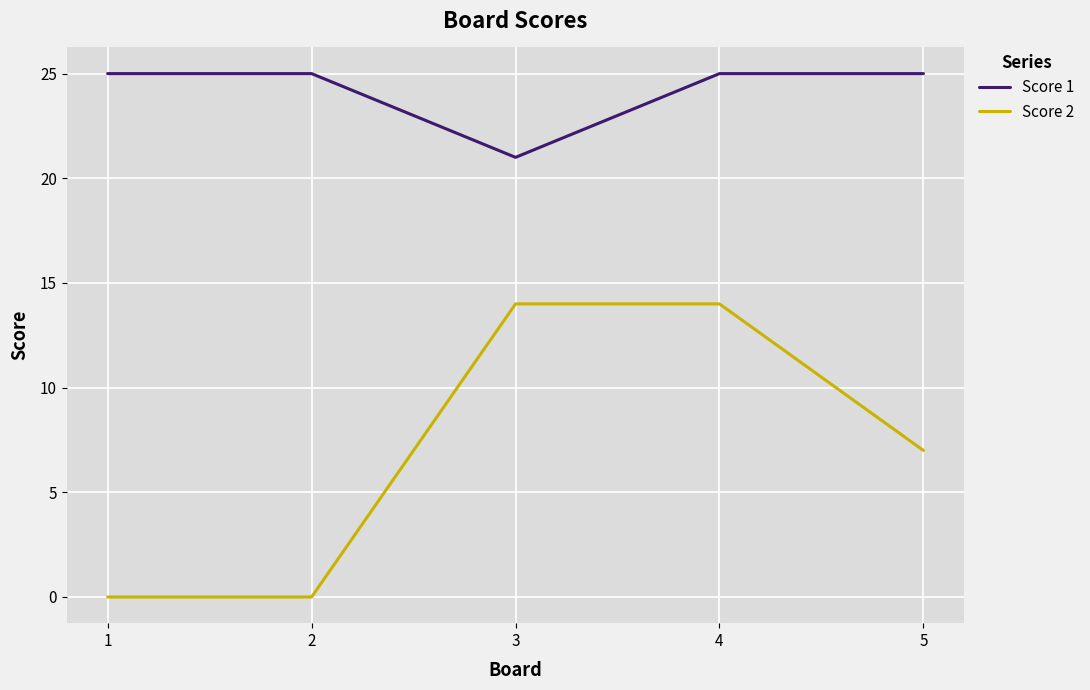

Count the Score 1 values in the range 25 to 26.

4